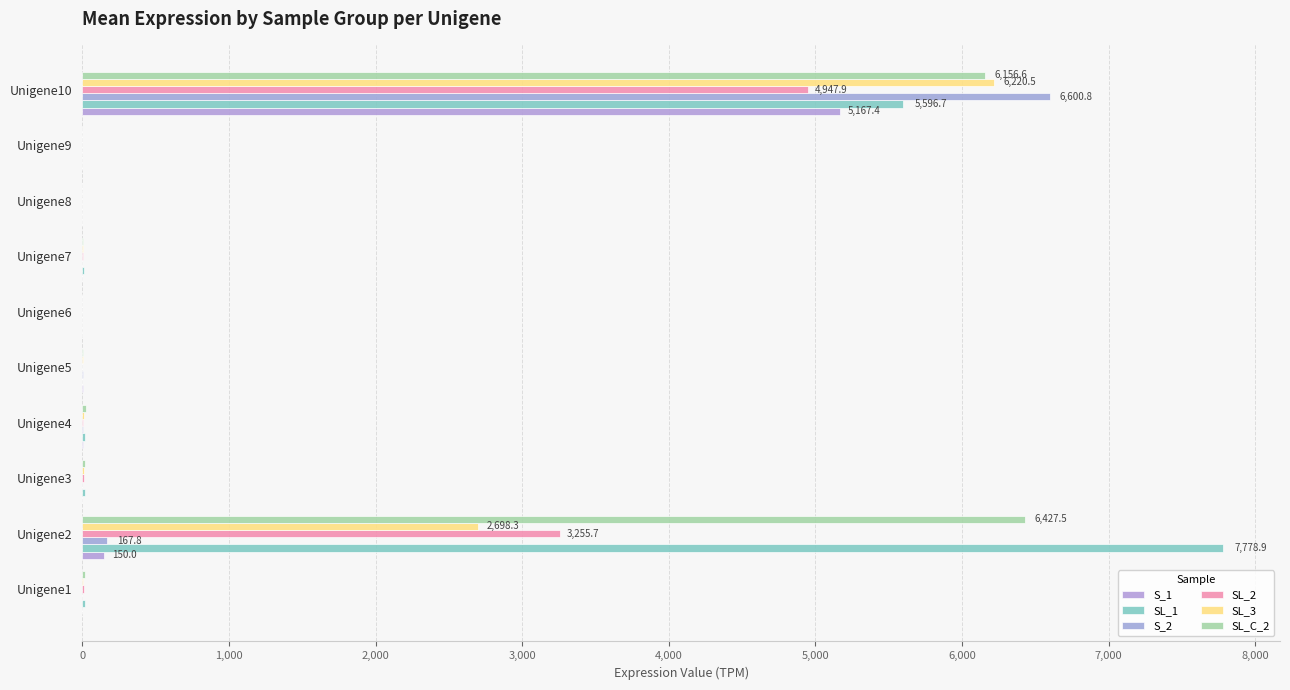

How many categories are shown in the chart?

10